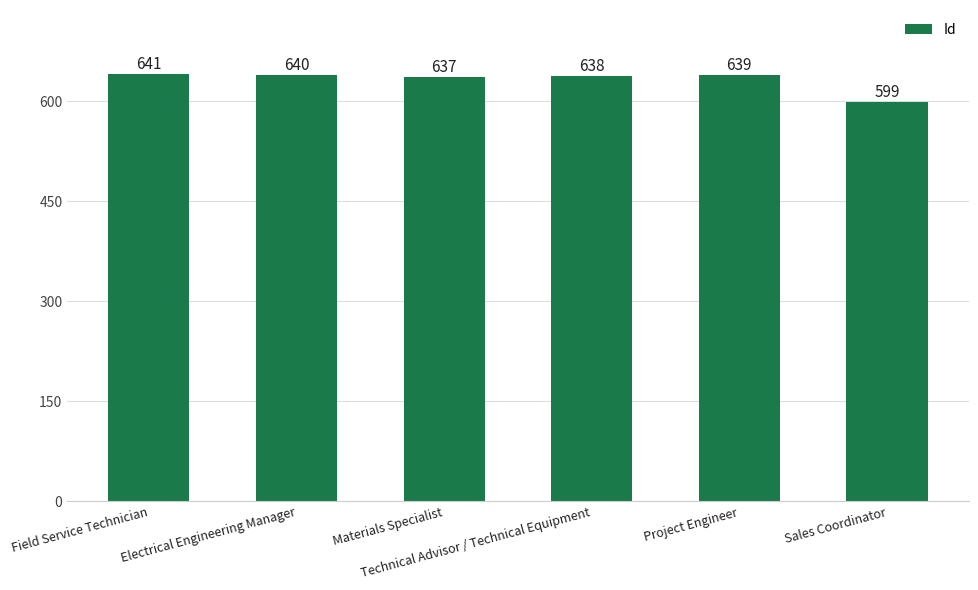

How many data points are less than 639?

3